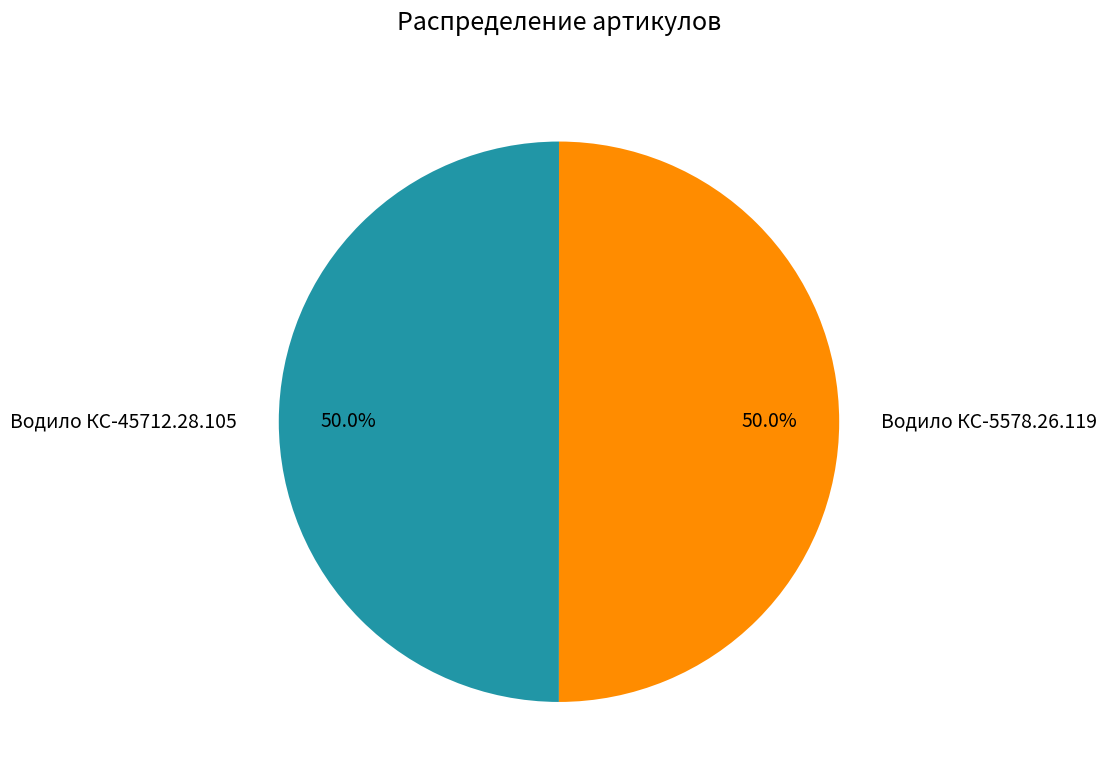

Is it true that Водило КС-45712.28.105 is 64% of the pie?

False